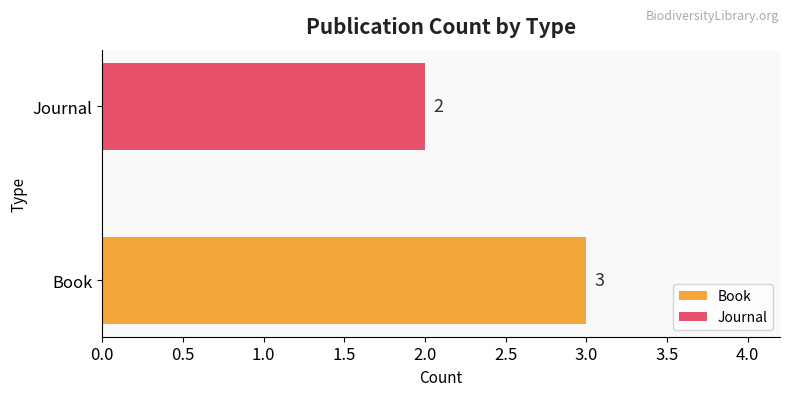

At which label is the value closest to 2?

Journal